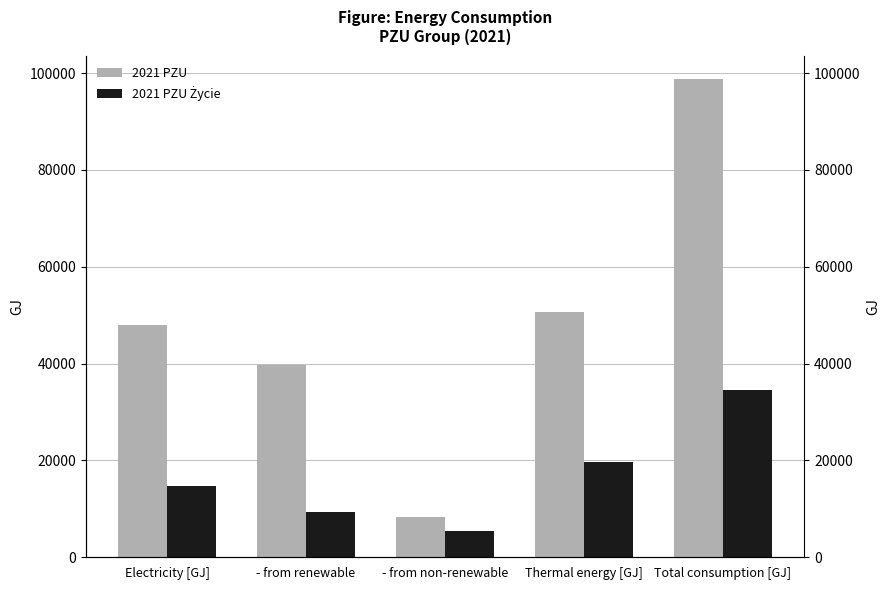

Reading right to left, list all the values displayed in this chart.

2021 PZU: 98700	50706	8265	39729	47994
2021 PZU Życie: 34496	19738	5394	9364	14758